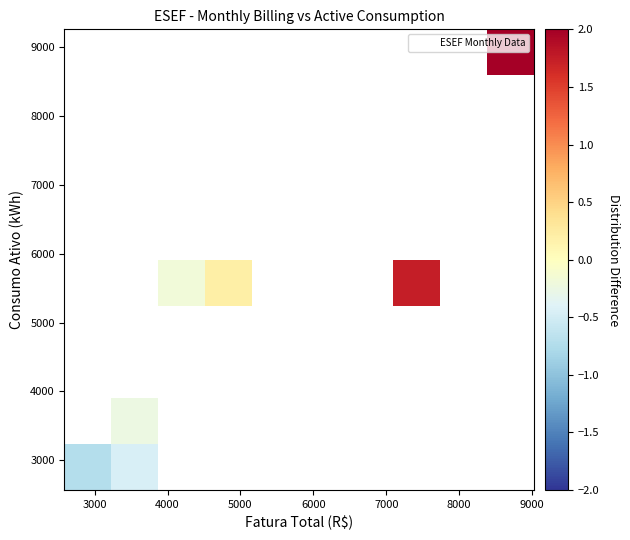

What Y value in the scatter plot is closest to 5914?

5709